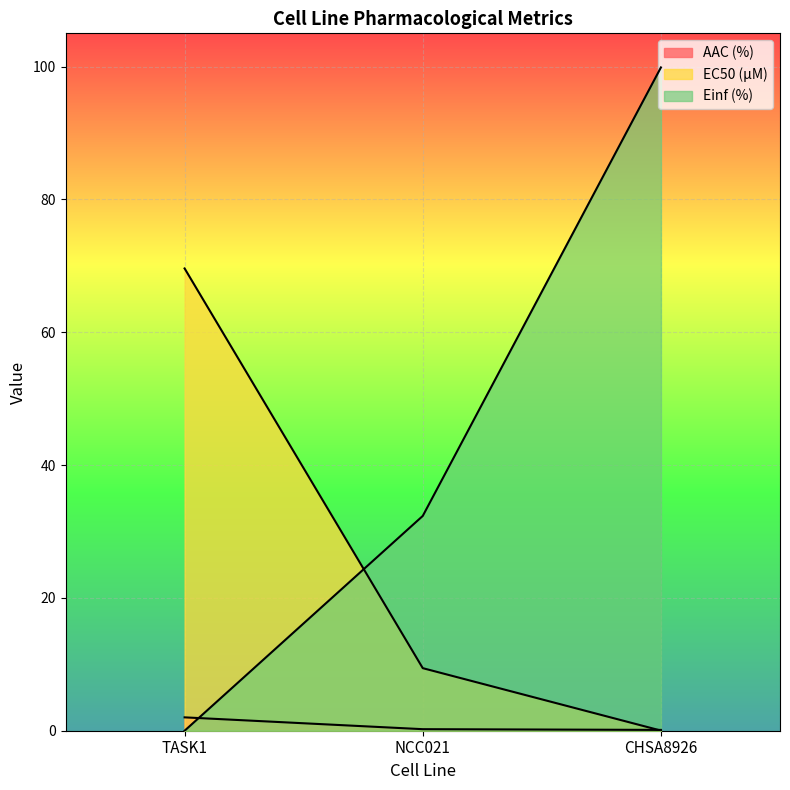

List the series in order of their peak value, lowest first.

AAC (%), EC50 (µM), Einf (%)